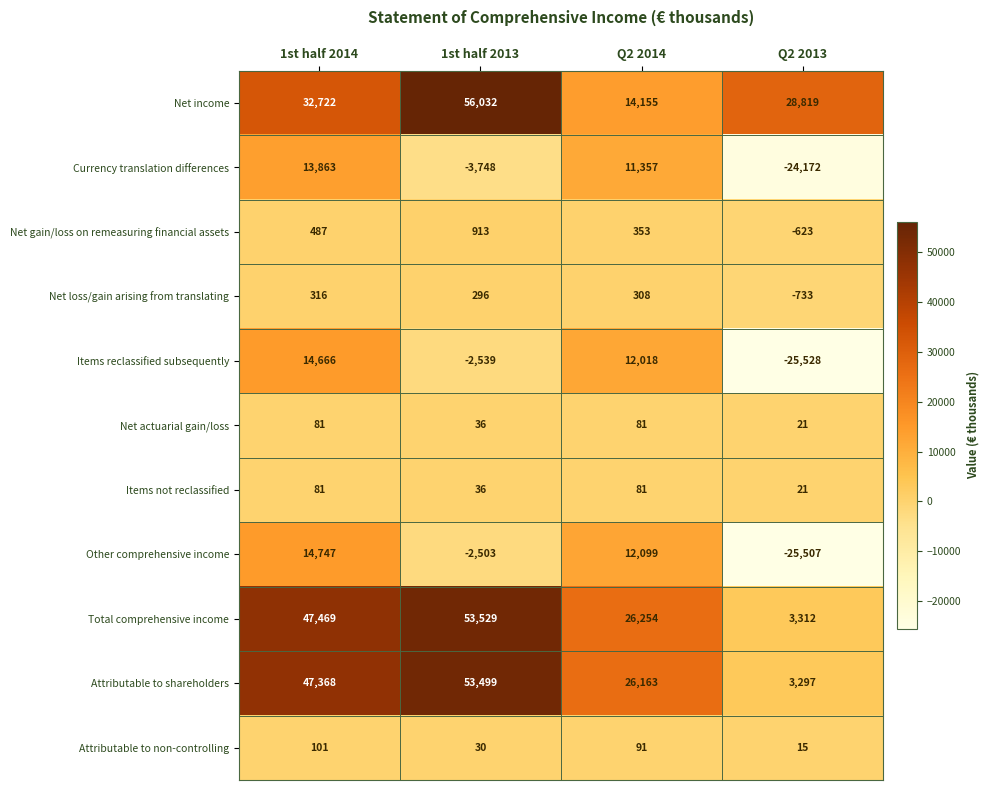

Between 1st half 2014 and Q2 2014, which series saw the biggest shift?

Total comprehensive income